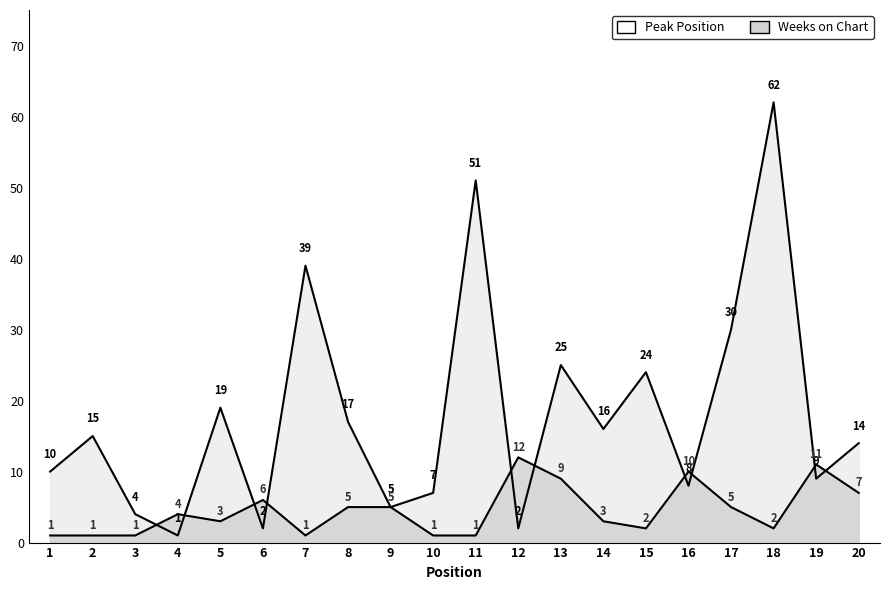

At which label does Weeks on Chart first exceed 15?

5